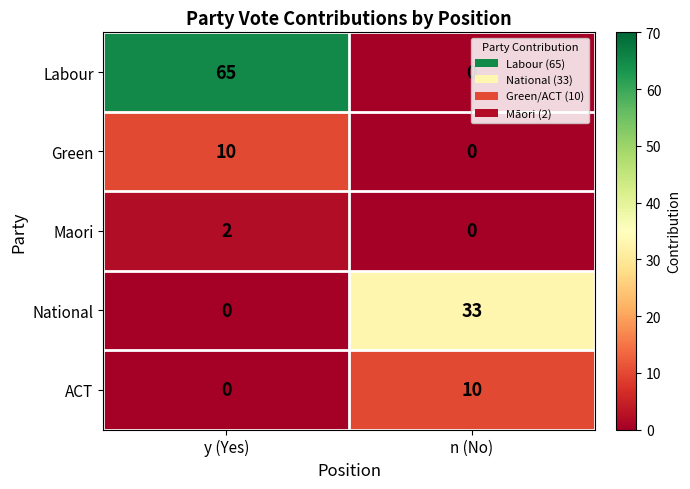

Which category has the highest value in the Maori series?

y (Yes)